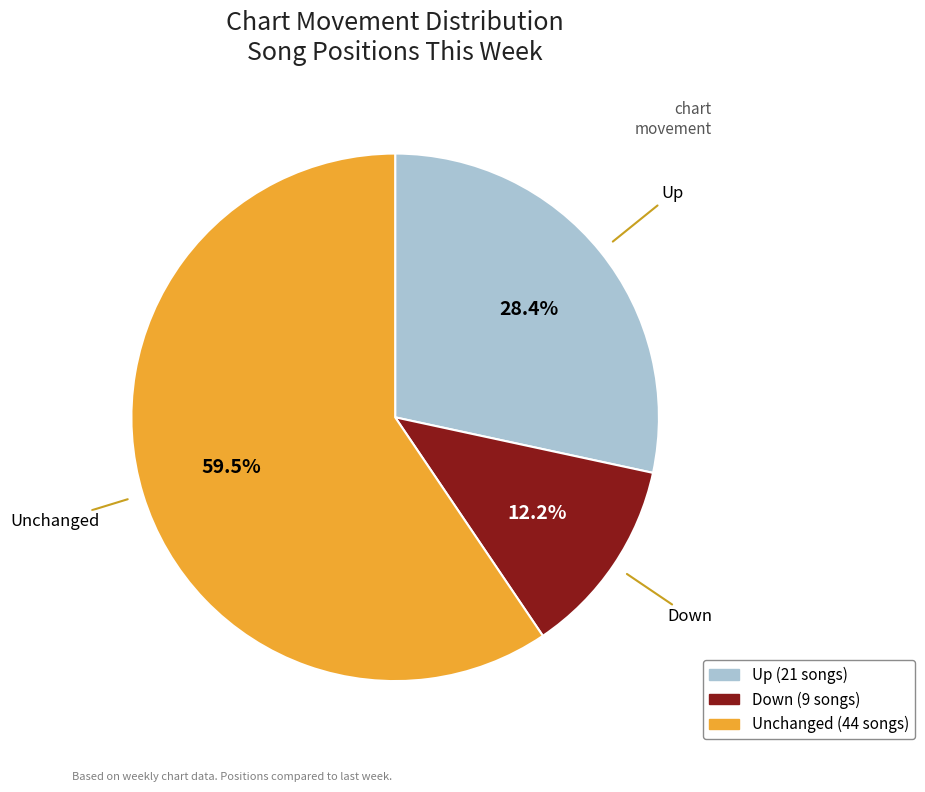

Does any single category account for the majority?

Yes